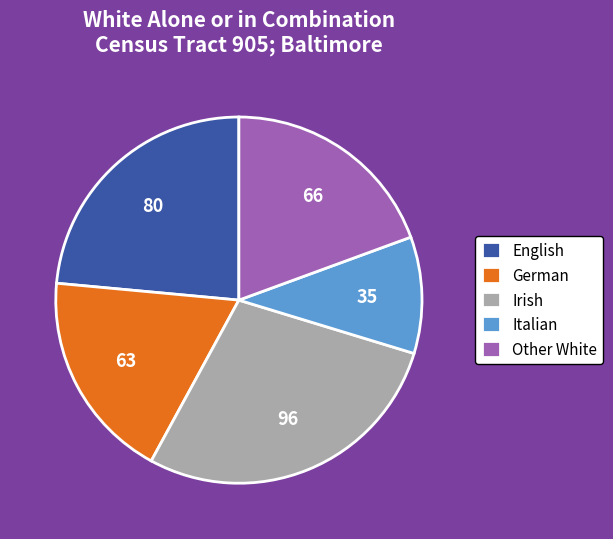

True or false: Irish accounts for 20% of the total.

False